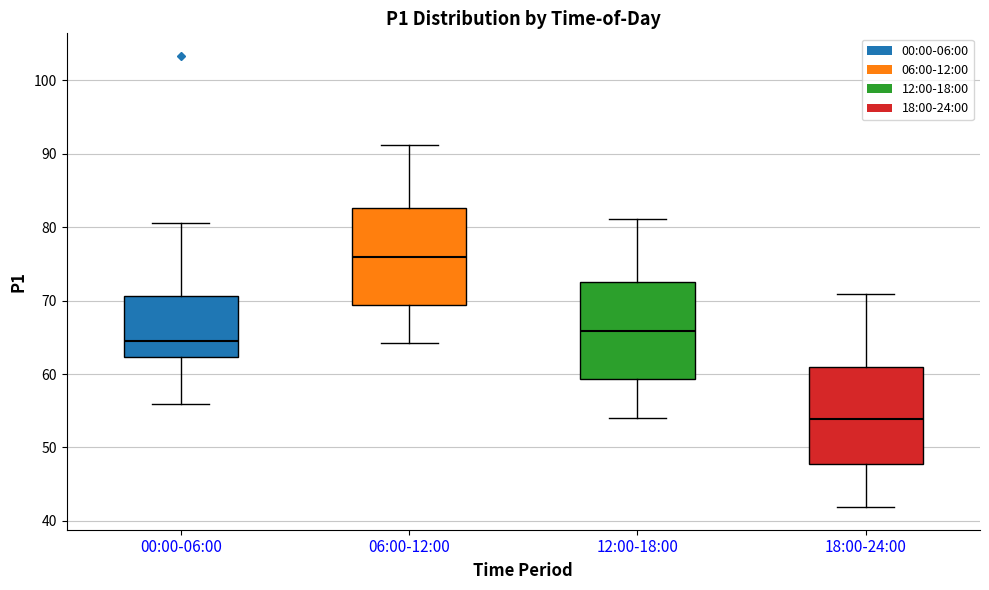

Which box has the lowest median line?

18:00-24:00